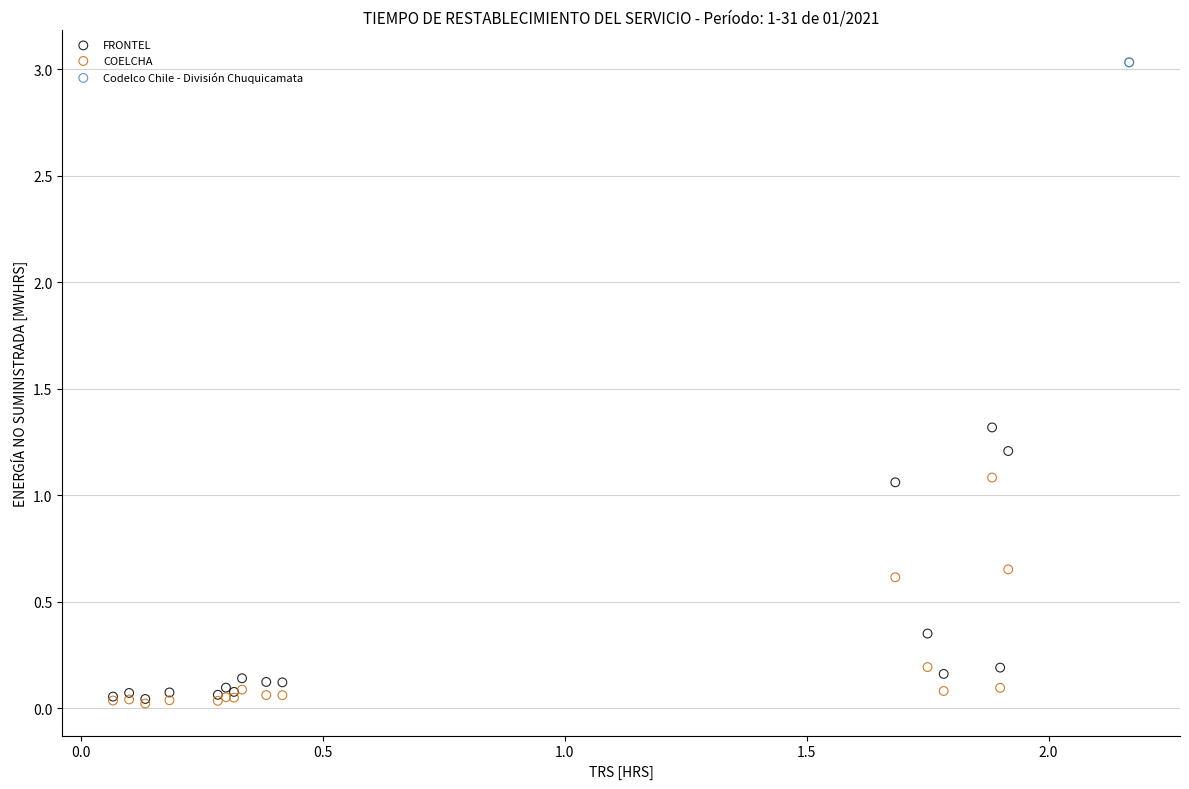

What are all the series names shown in the legend?

FRONTEL, COELCHA, Codelco Chile - División Chuquicamata